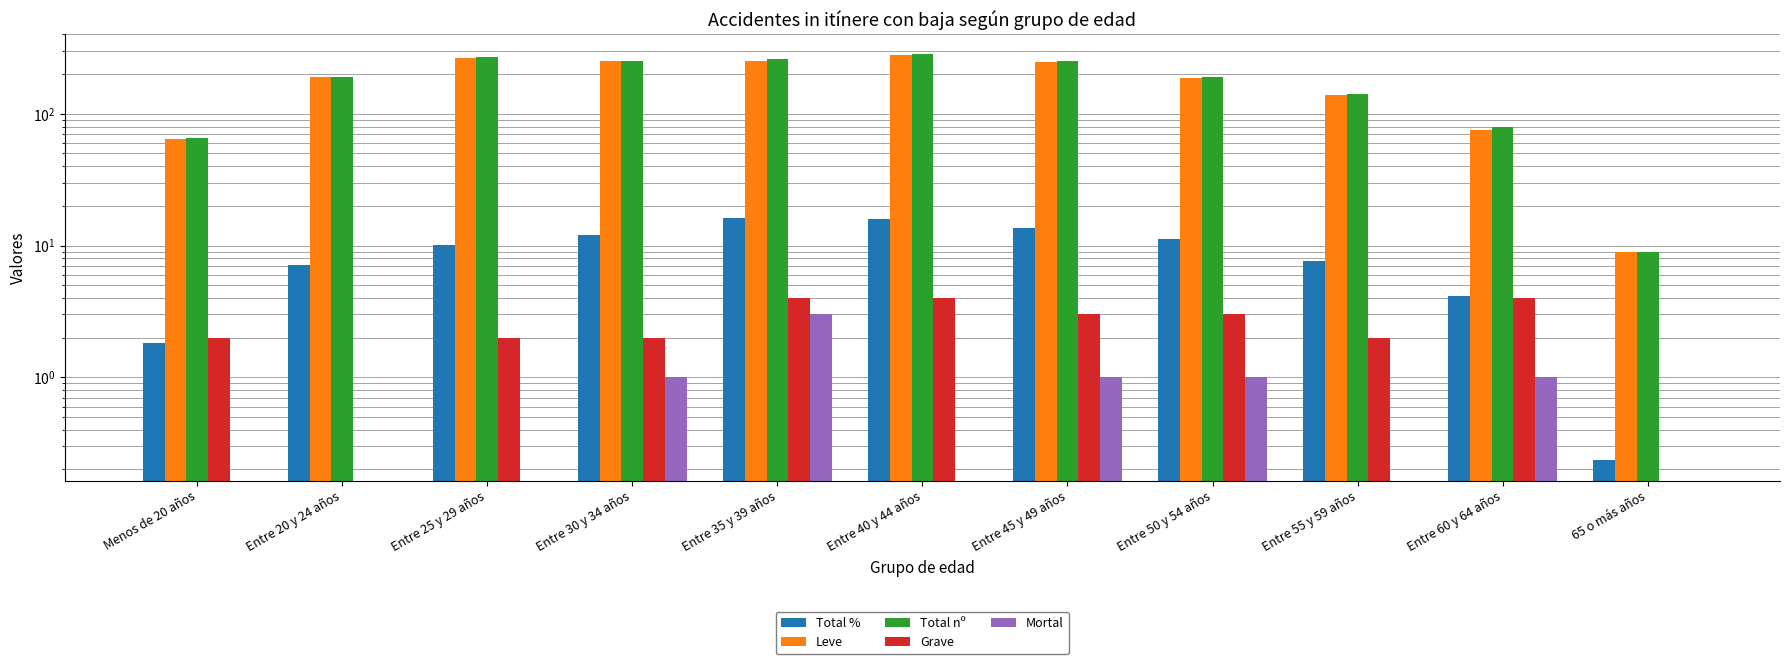

What position from the left is Entre 55 y 59 años?

9